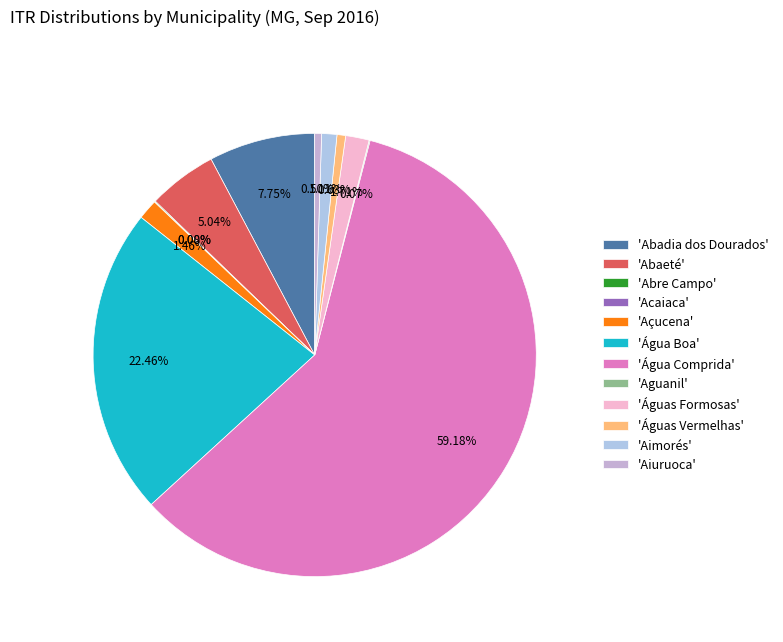

What is the majority slice?

'Água Comprida'